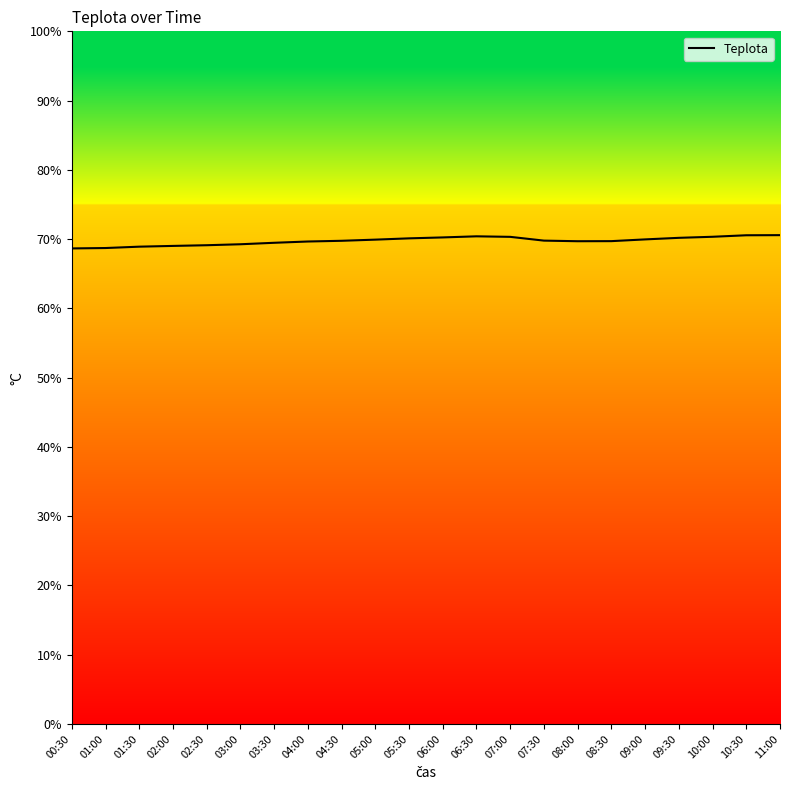

Count the number of data series in this chart.

1